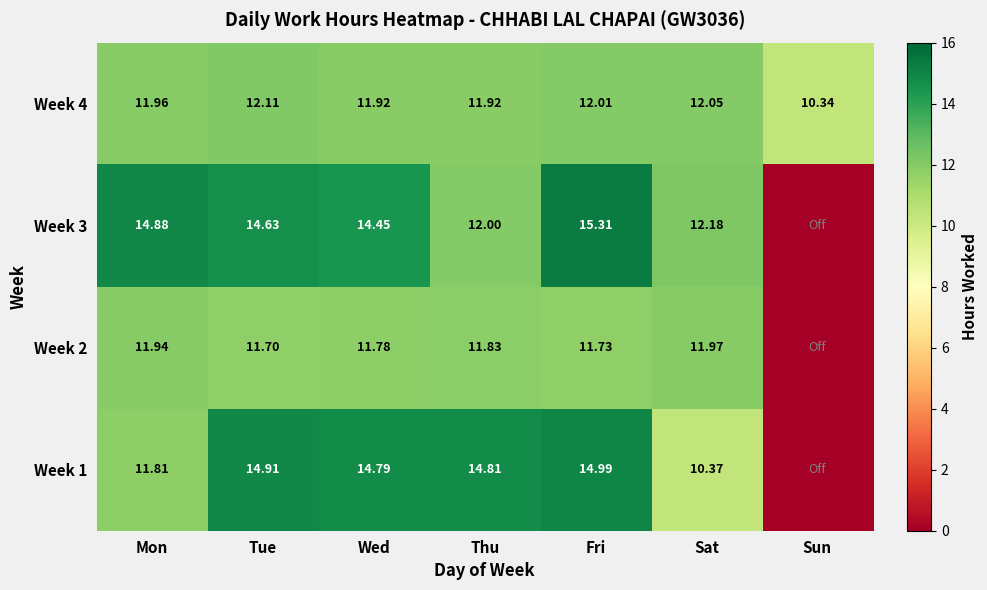

At which label does Week 4 first exceed 11?

Mon